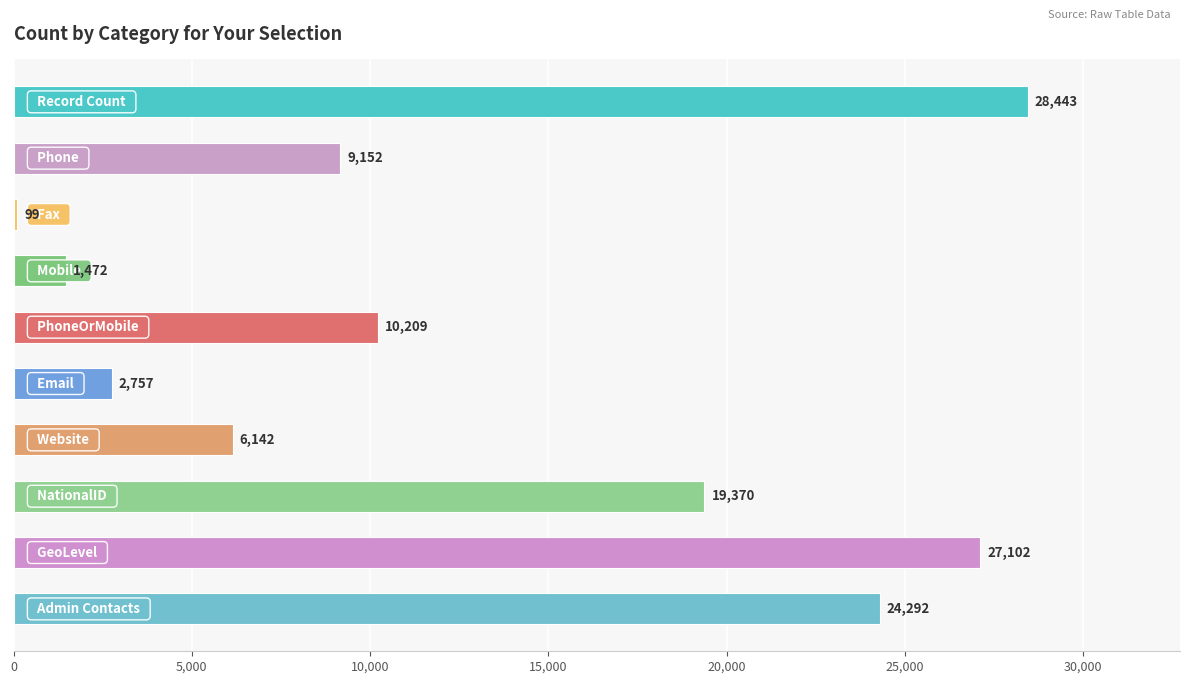

Reading top to bottom, what are all the values shown in this chart?

28443	9152	99	1472	10209	2757	6142	19370	27102	24292